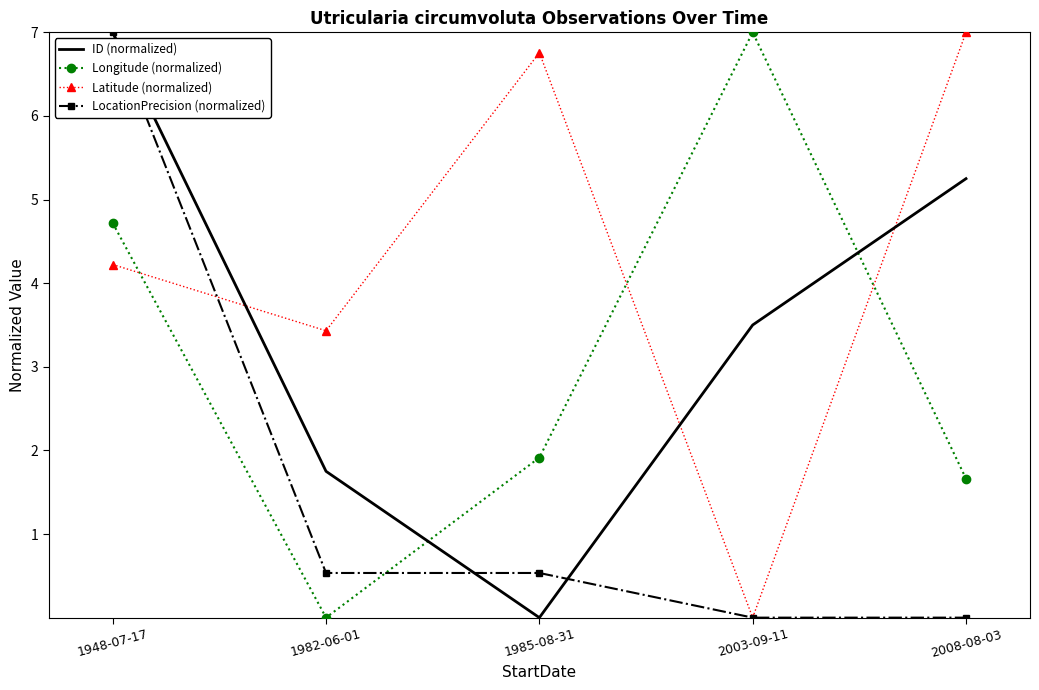

The Longitude (normalized) series shows 0.0 at 1982-06-01. True or false?

True